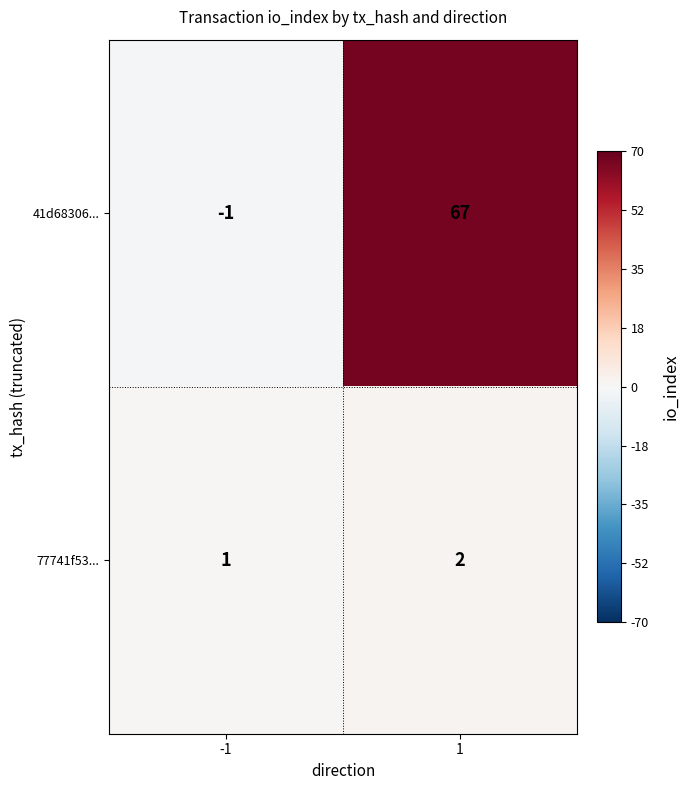

Which series has the widest spread of values?

41d68306...